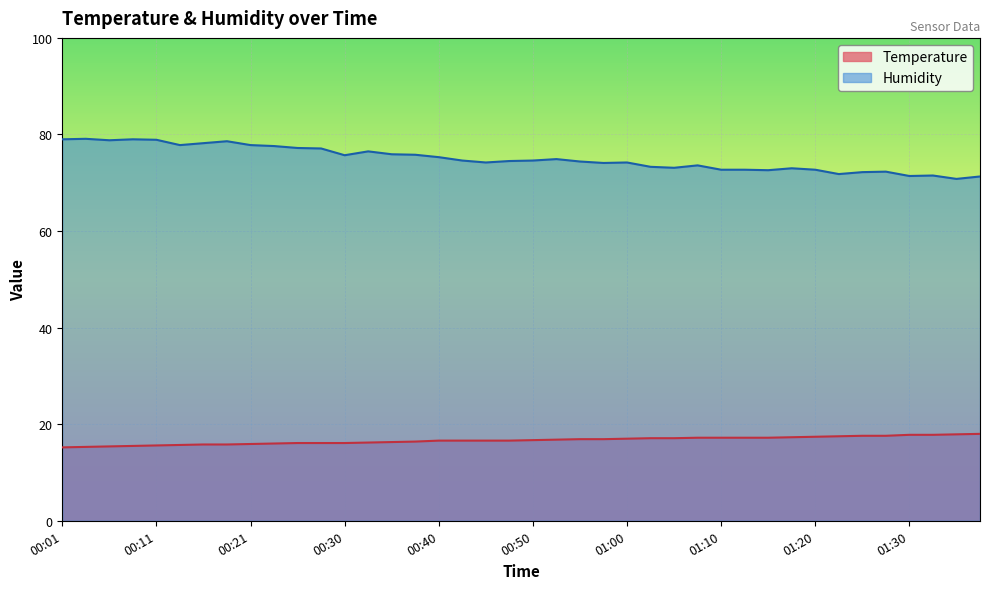

Count the number of categories in the chart.

40